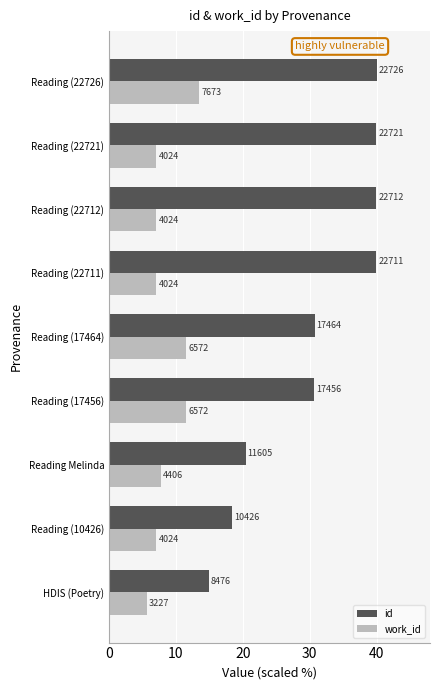

What is the highest value of the work_id series?

13.5